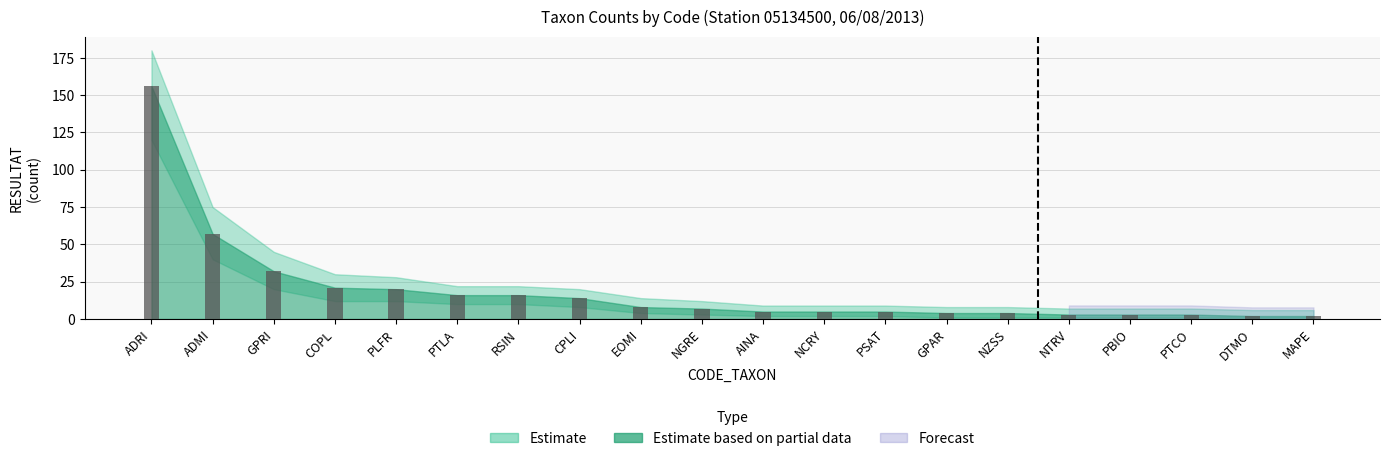

Reading left to right, what are all the values shown in this chart?

156	57	32	21	20	16	16	14	8	7	5	5	5	4	4	3	3	3	2	2